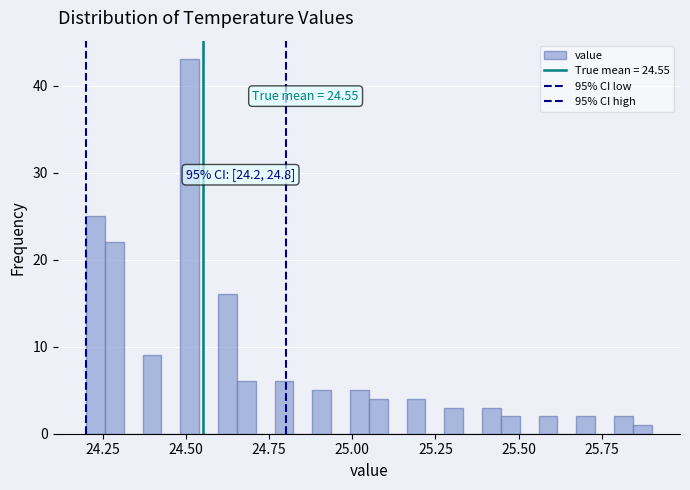

Around what value on the x-axis is the tallest bar? Give the approximate position of its centre, as read against the axis.

24.50